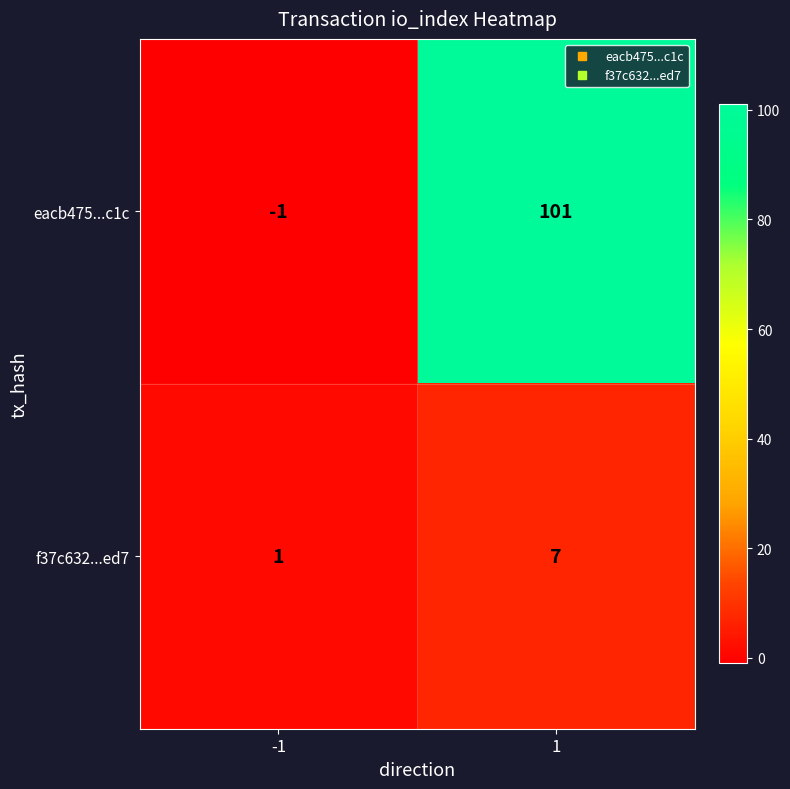

Count the number of categories in the chart.

2